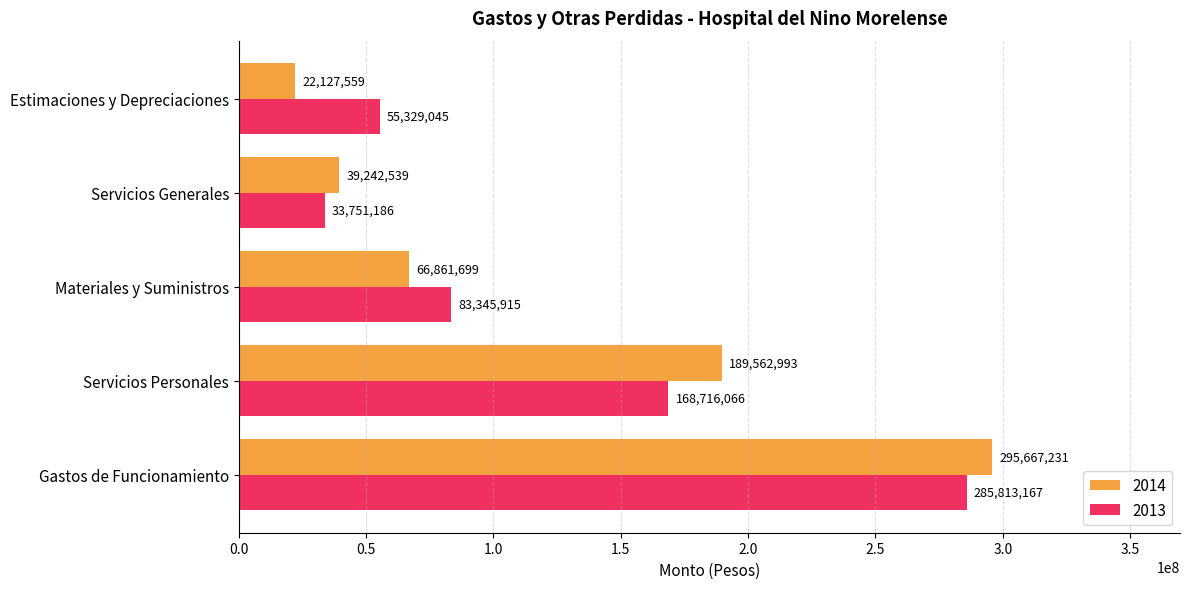

Which category has the lowest value in the 2014 series?

Estimaciones y Depreciaciones